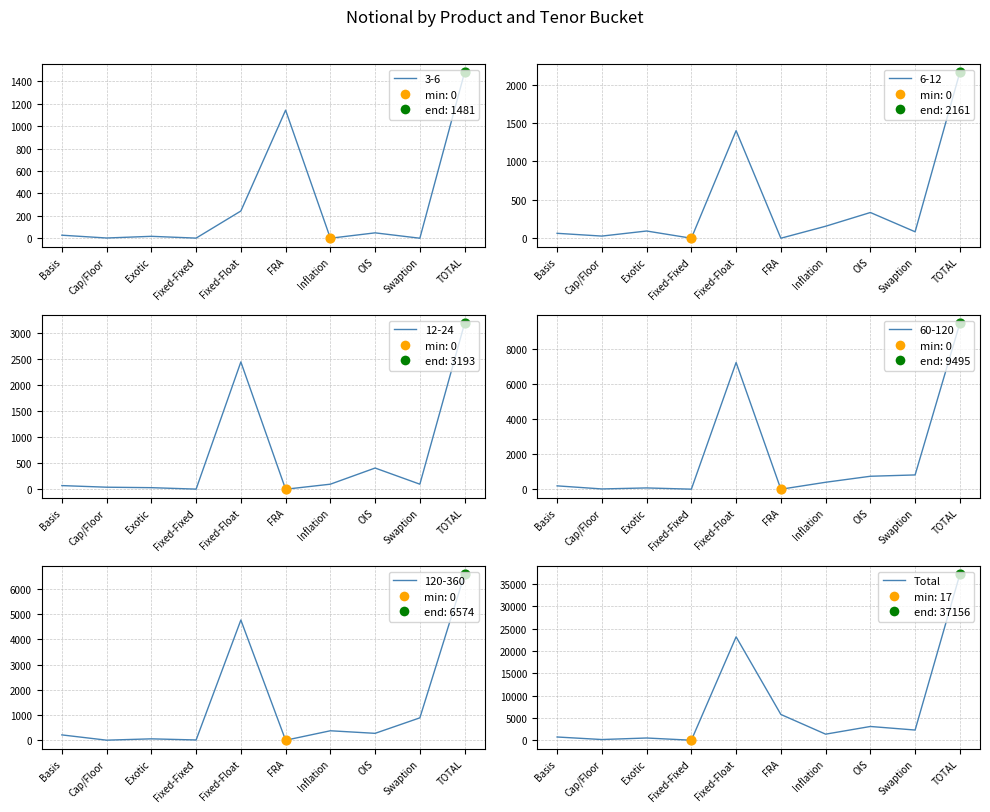

What is the change in value from Basis to Cap/Floor?

-568